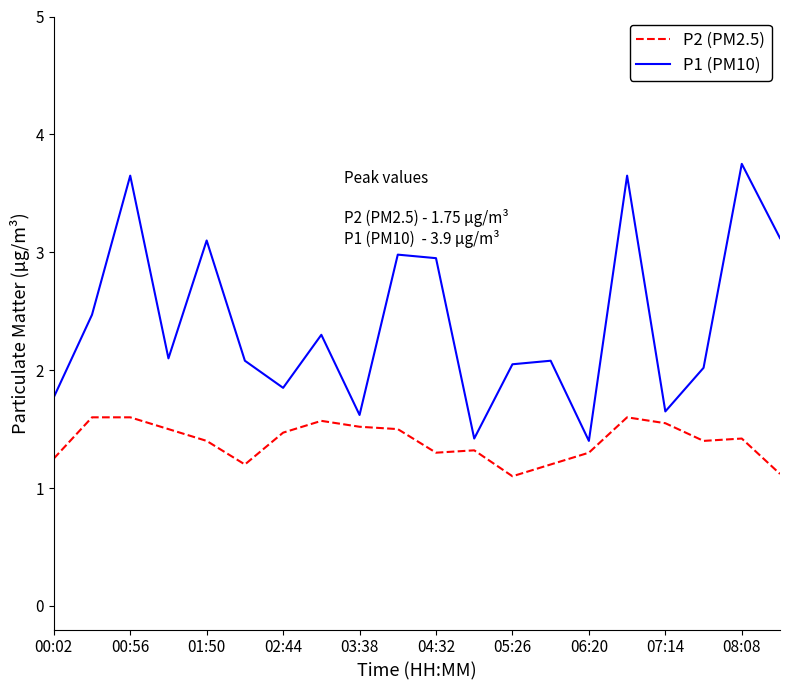

Rank the series by their maximum value, from lowest to highest.

P2 (PM2.5), P1 (PM10)